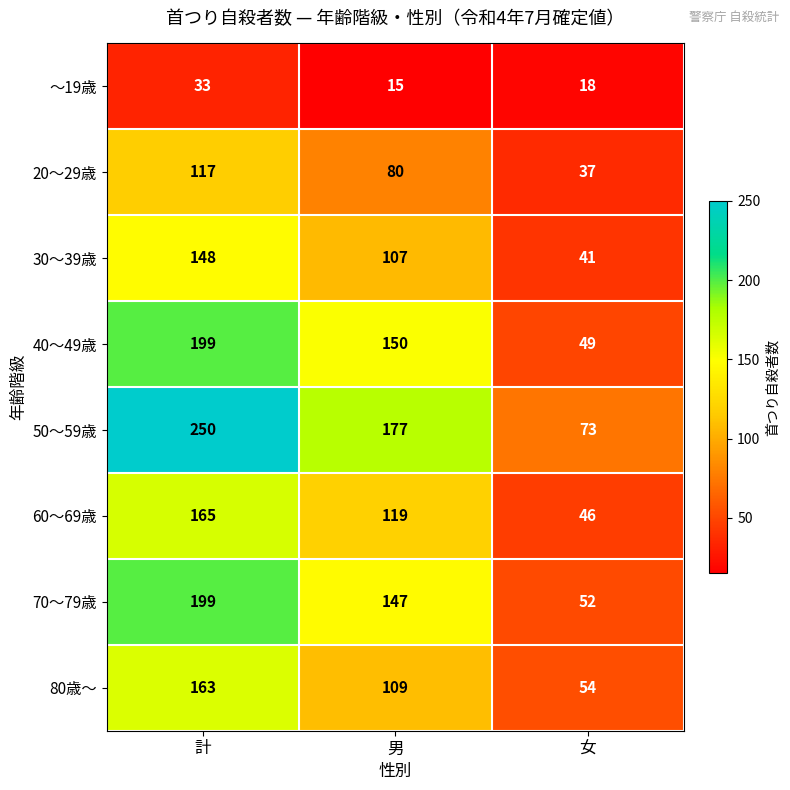

Where does the ～19歳 series first go above 18?

計